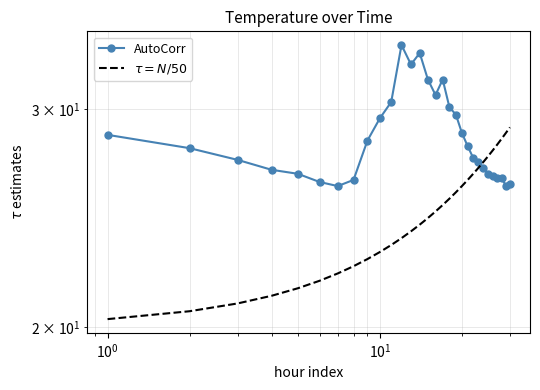

How many distinct data groups are displayed?

2